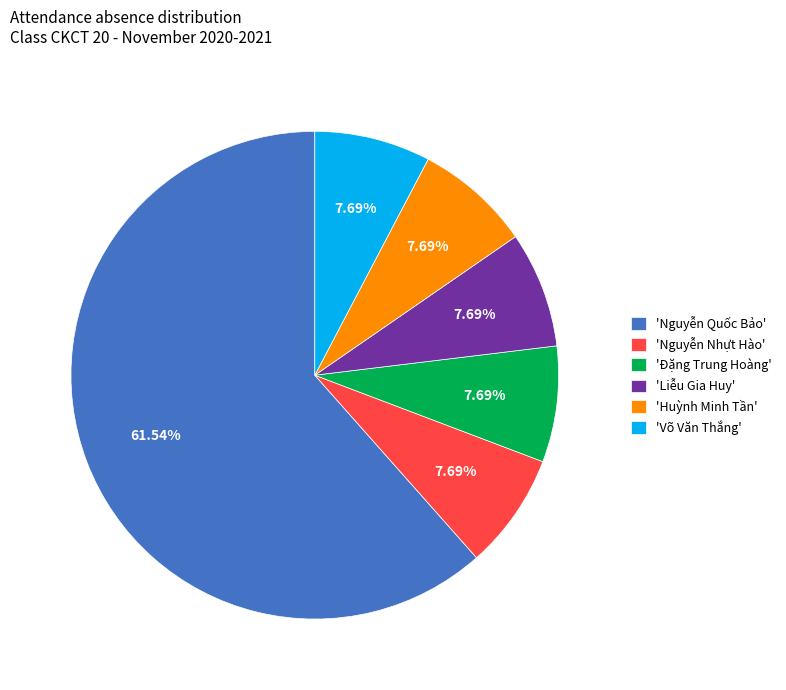

Approximately how many times larger is the value at 'Đặng Trung Hoàng' compared to 'Võ Văn Thắng'?

1.0